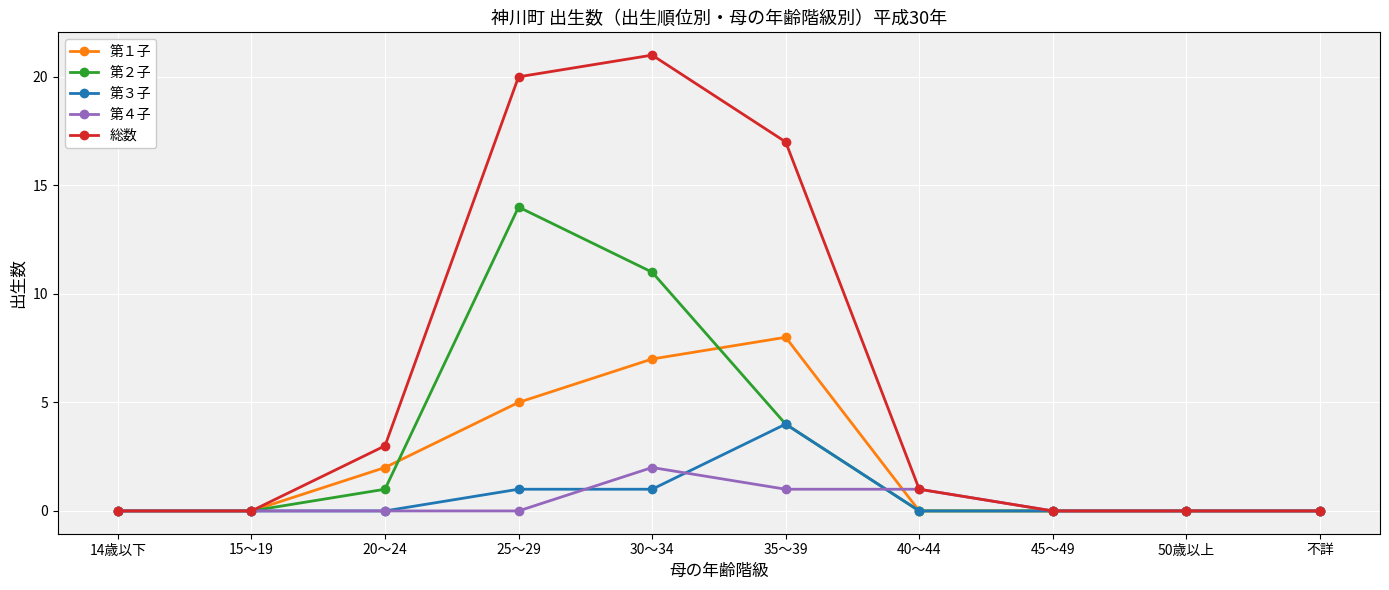

Rank the series by their maximum value, from highest to lowest.

総数, 第２子, 第１子, 第３子, 第４子